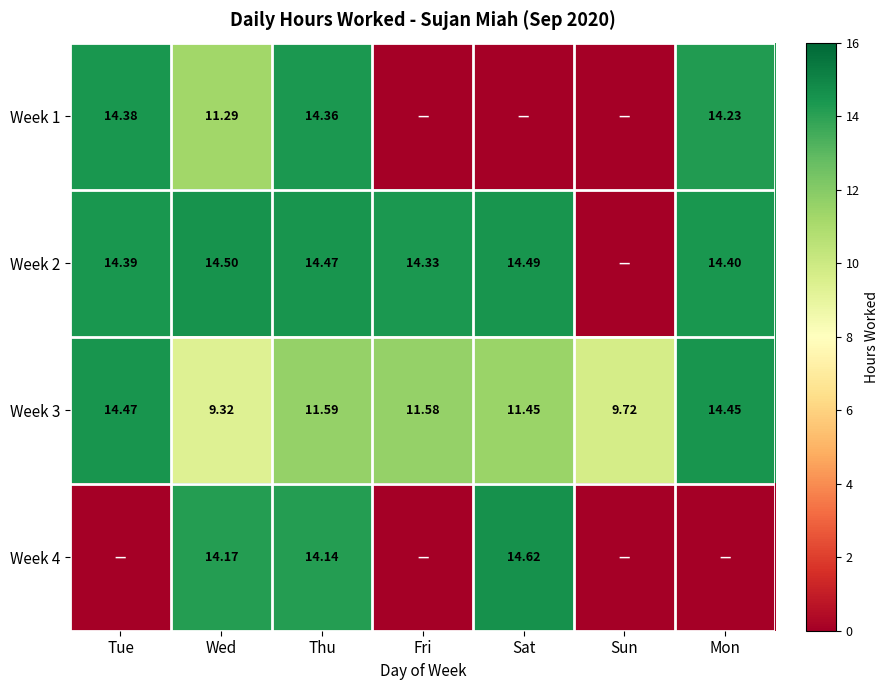

Which category has the lowest value in the Week 3 series?

Wed